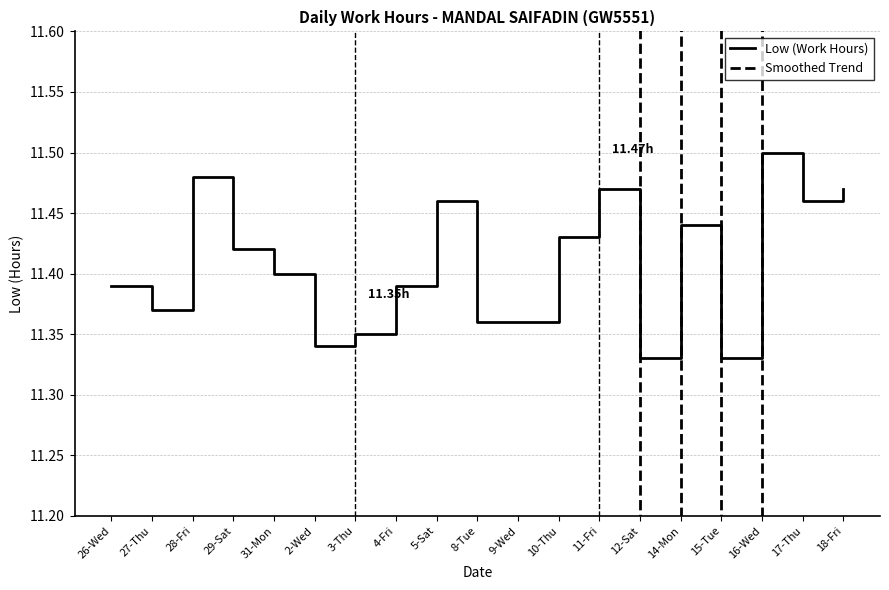

Where is the first local maximum for Smoothed Trend?

28-Fri